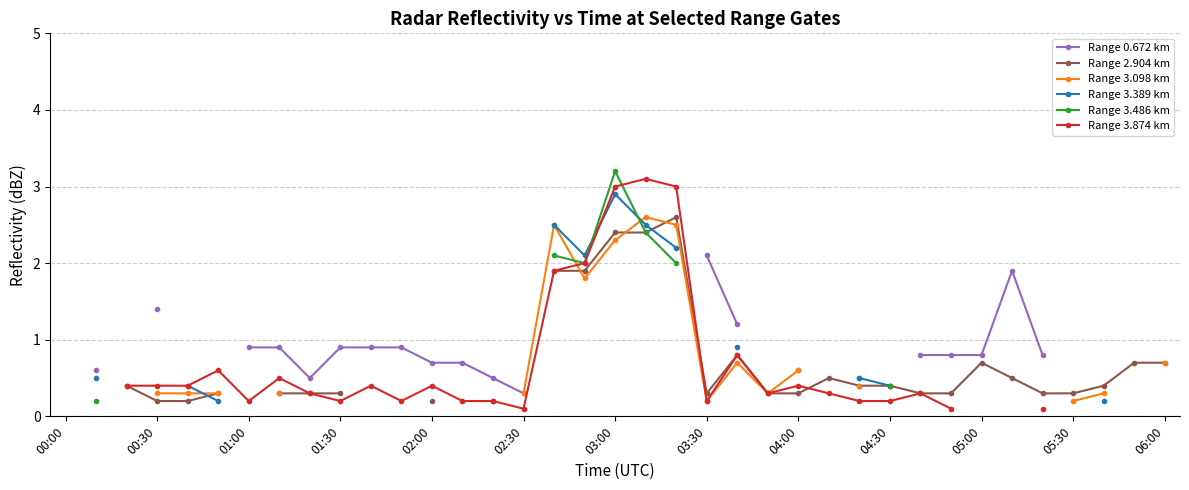

How many positive values does the Range 0.672 km series have?

21